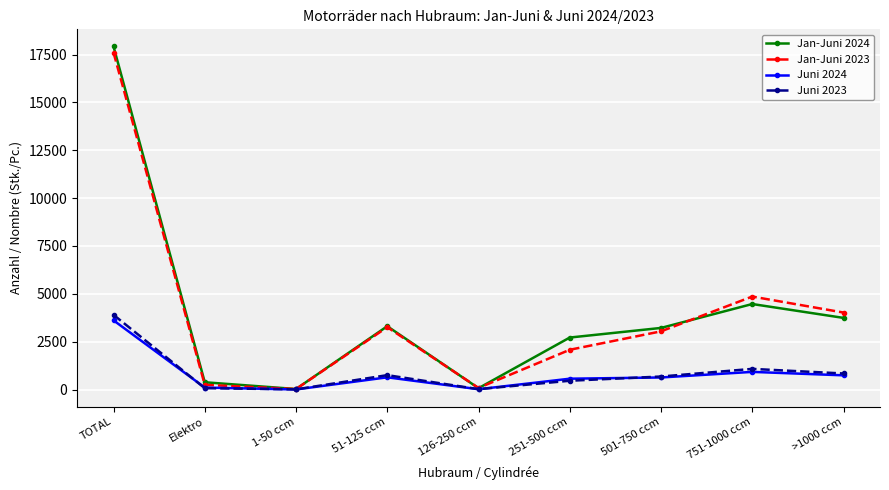

At which category is the sum across all series the highest?

TOTAL